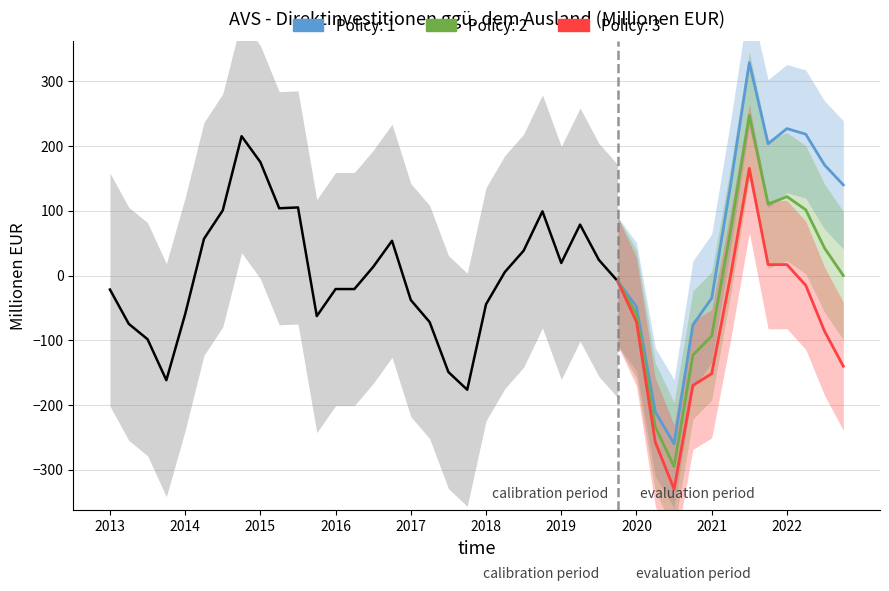

What position from the right is 2019-10?

13